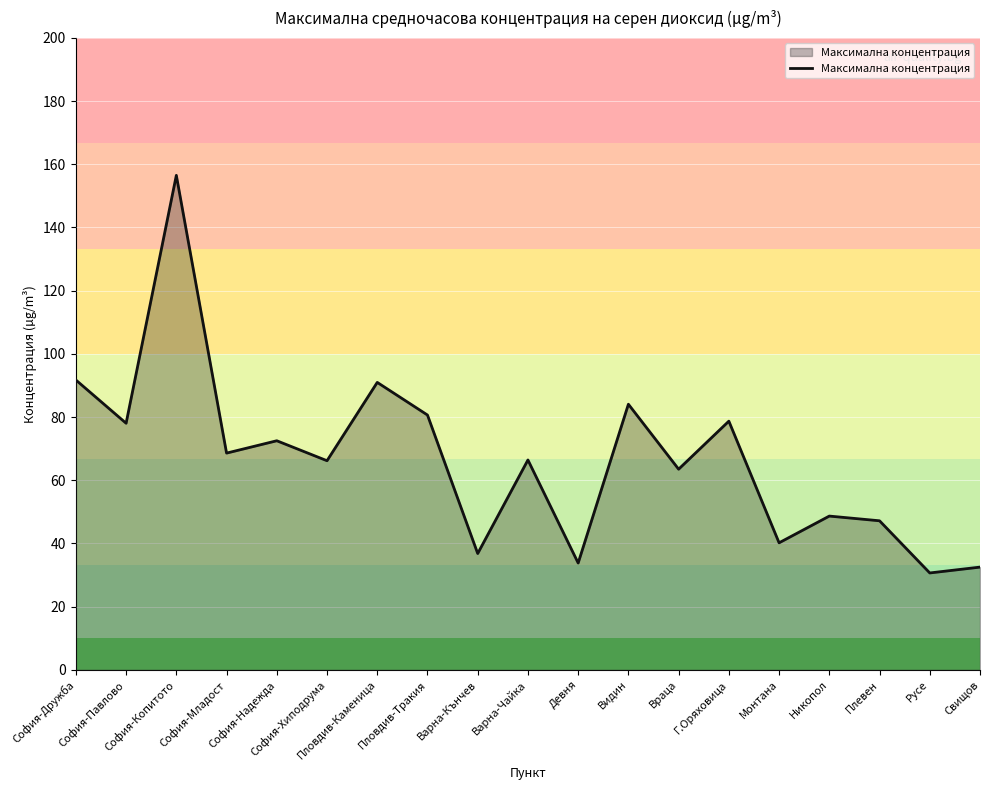

Which category has the highest value across all series?

София-Копитото